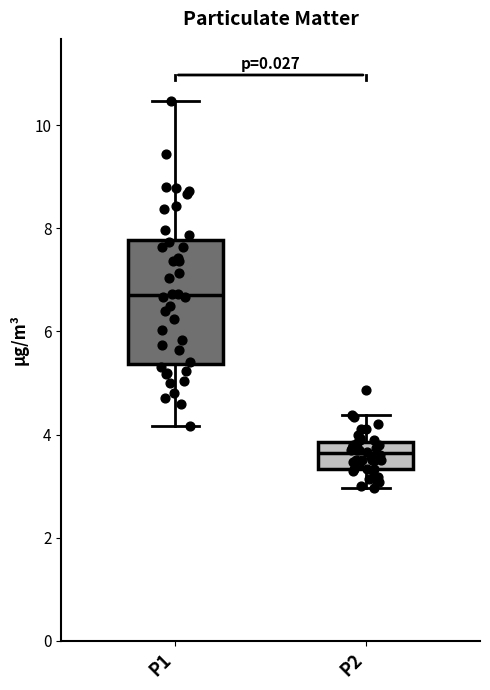

Where is the lower edge of the box for P1 on the y-axis? The values are not printed on the chart, so give them approximately, as read against the axis.

5.4